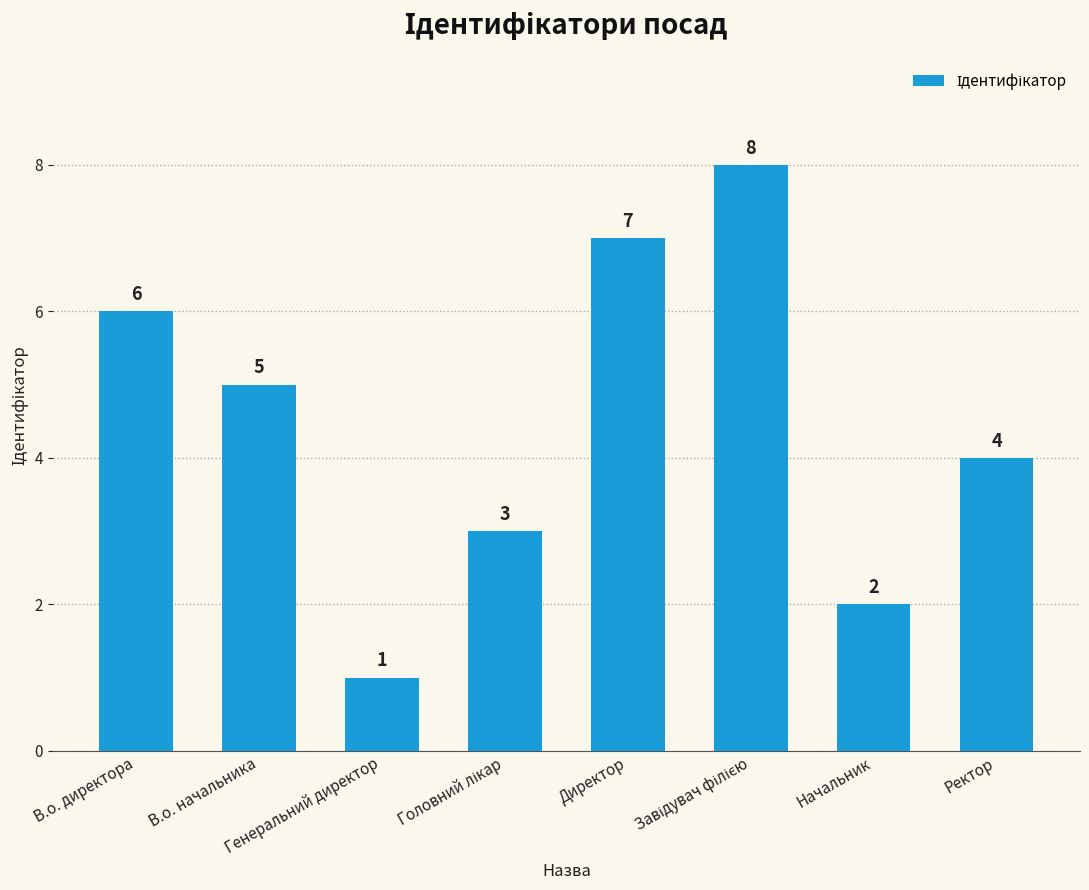

Reading right to left, what are all the values shown in this chart?

4	2	8	7	3	1	5	6